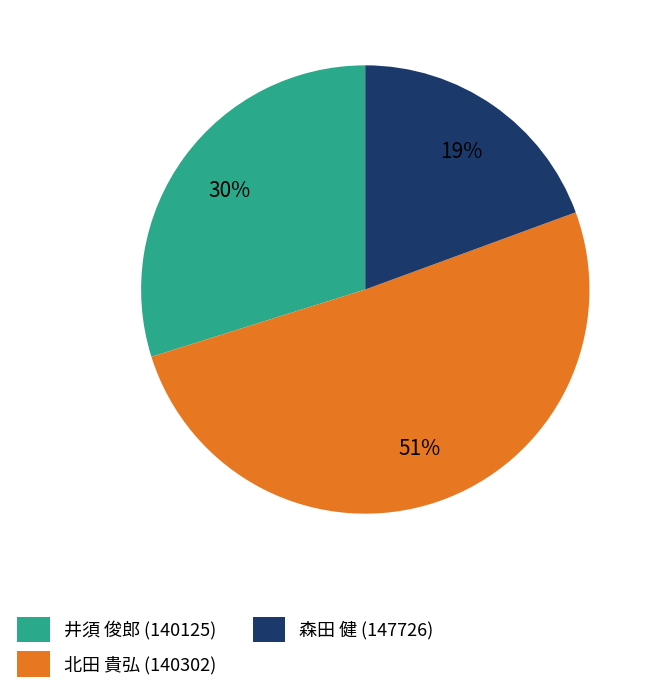

Rank the categories by value from lowest to highest.

森田 健 (147726), 井須 俊郎 (140125), 北田 貴弘 (140302)